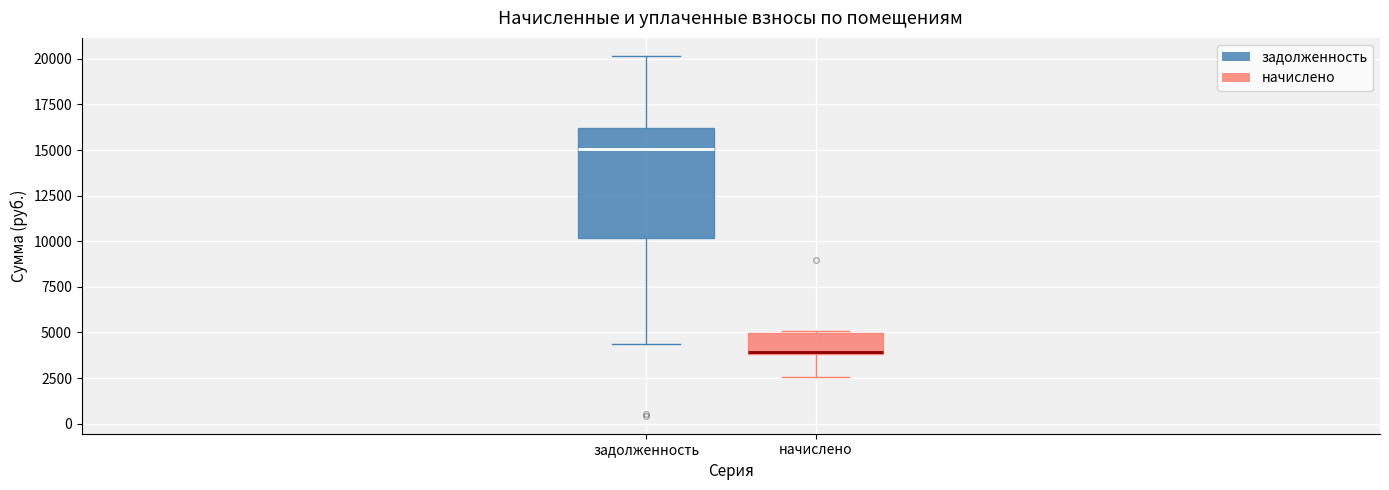

Which box is the tallest, from its lower edge to its upper edge?

задолженность